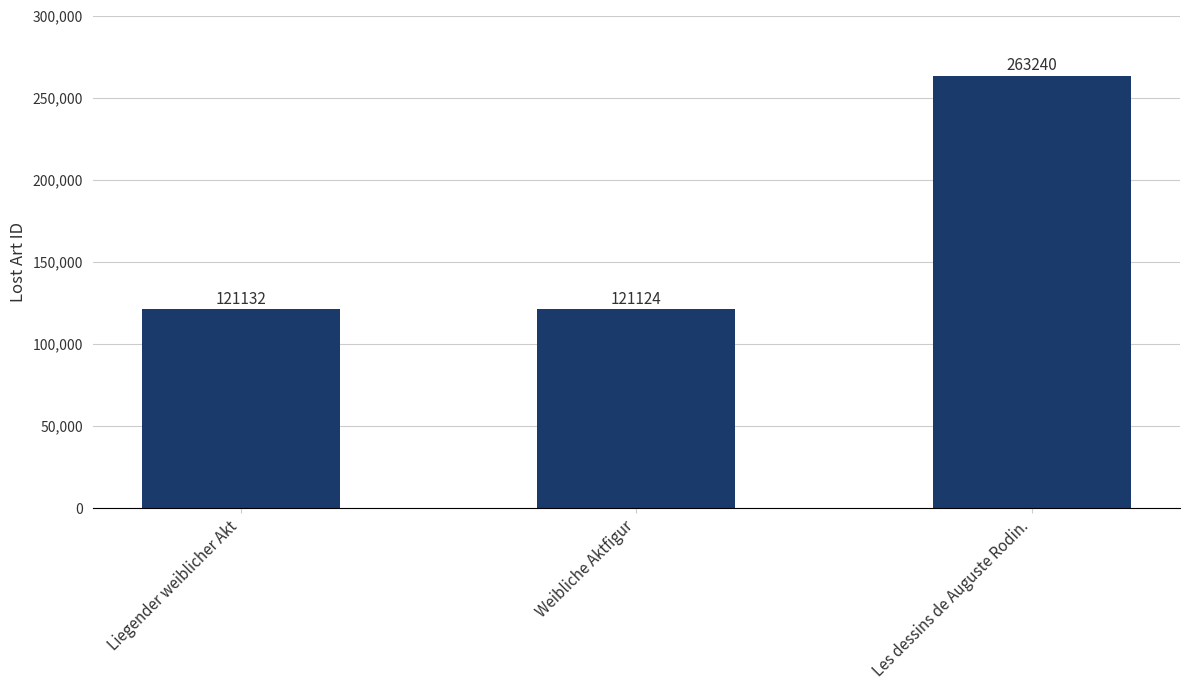

What is the label of the 3rd bar from the right?

Liegender weiblicher Akt